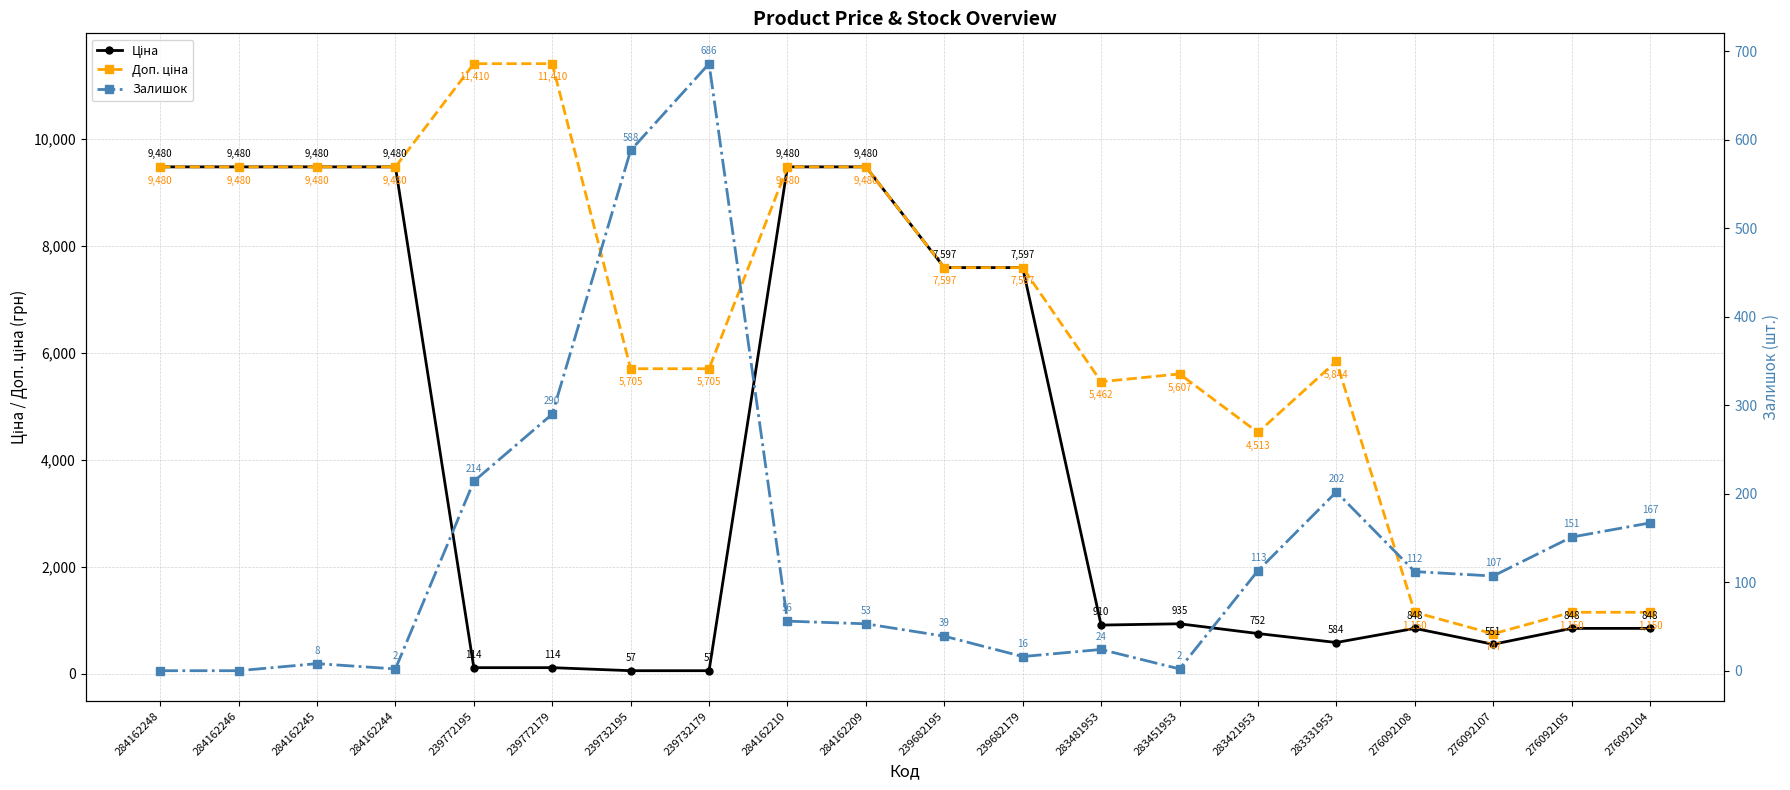

Which series changed the most between 284162244 and 284162210?

Залишок